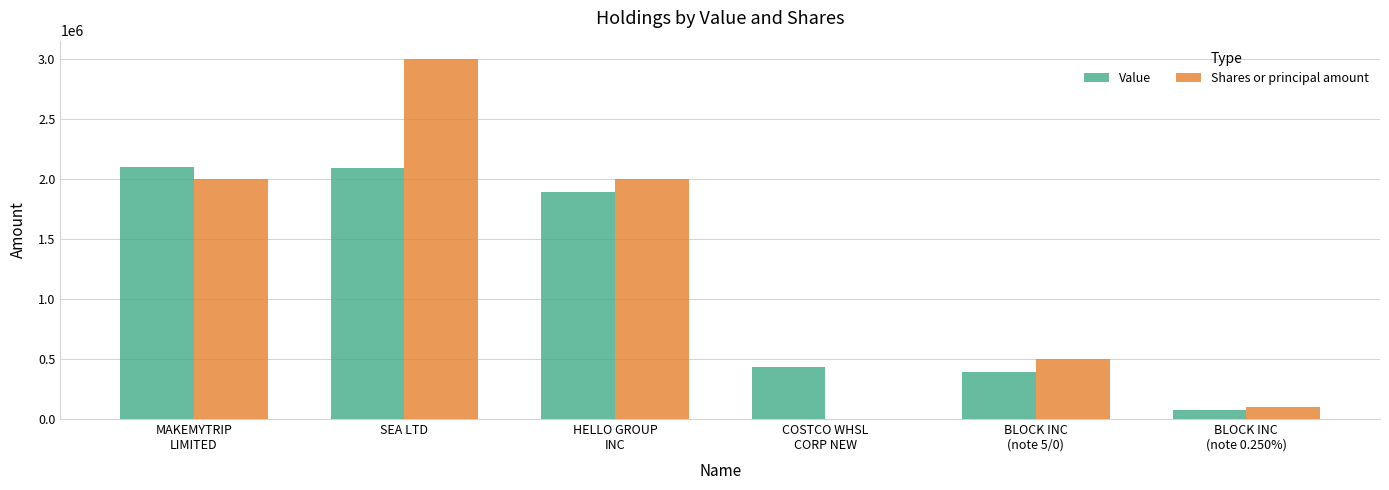

What is the total value across all series at BLOCK INC
(note 5/0)?

894000